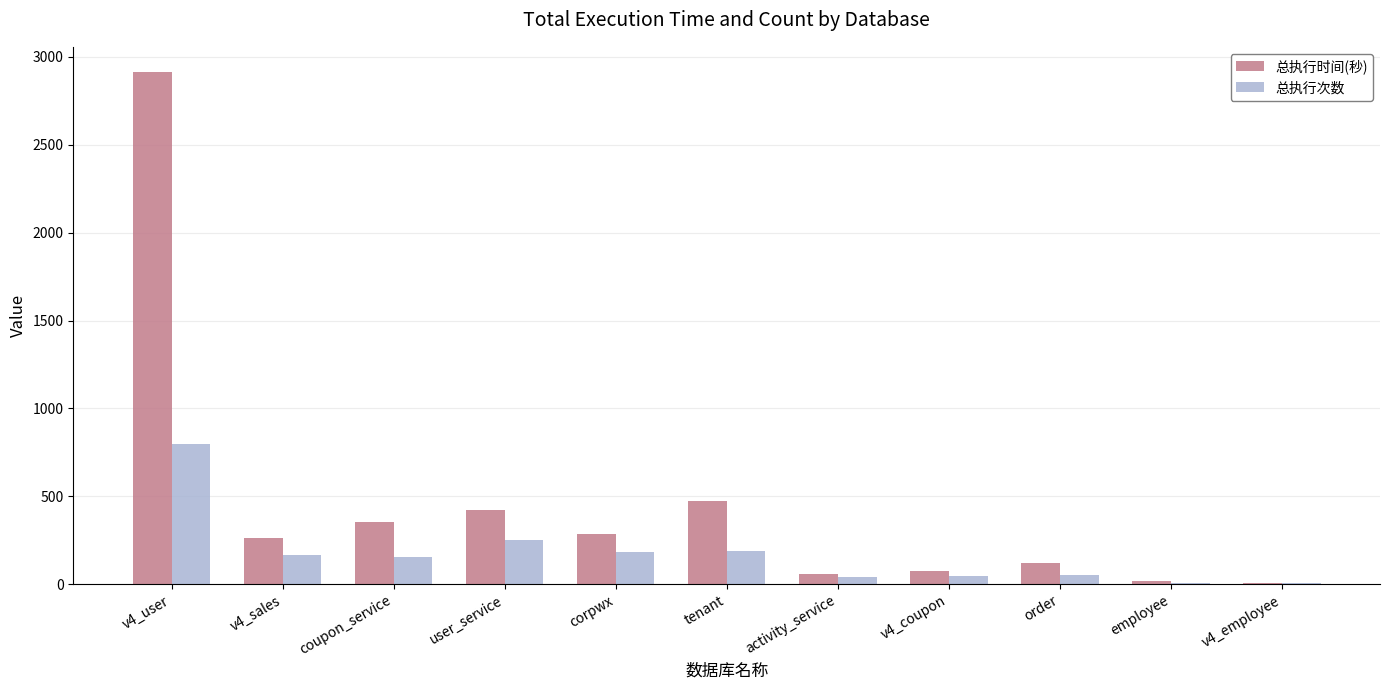

What is the sum of the 总执行时间(秒) values at tenant and order?

592